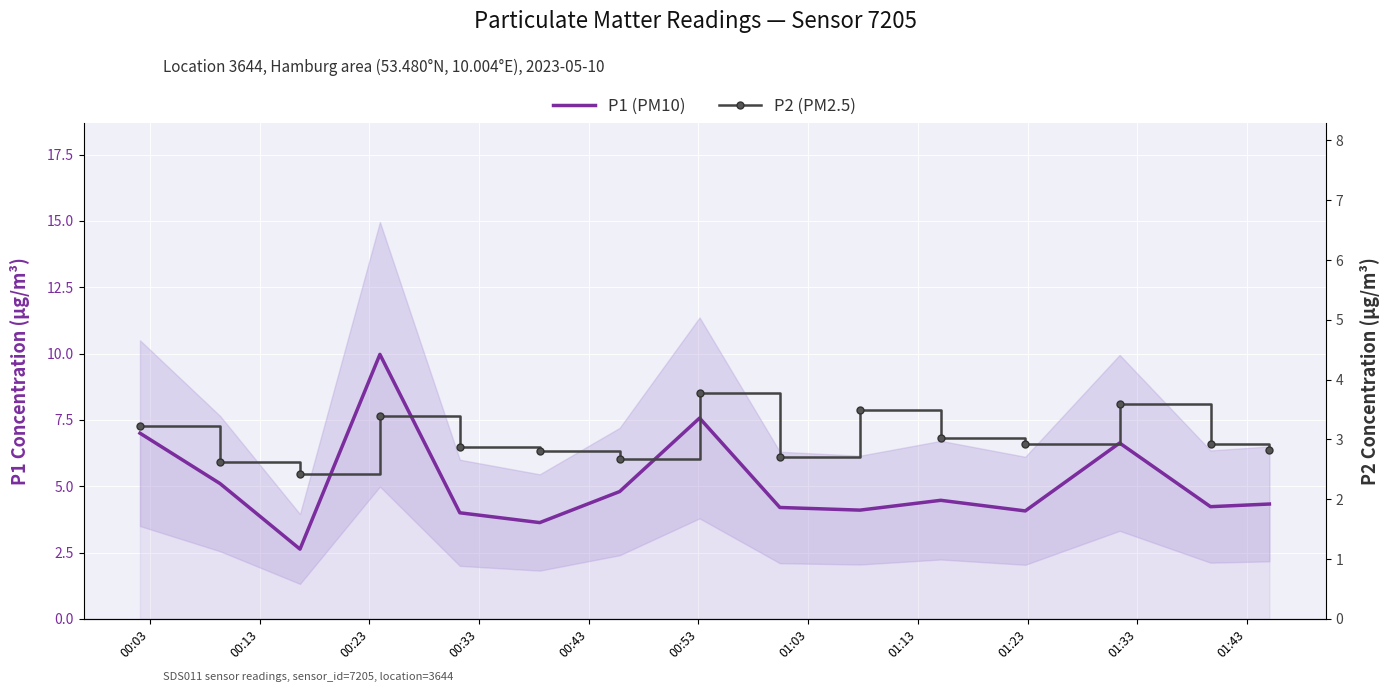

What is the difference between the second highest and minimum values in the P2 (PM2.5) series?

1.2